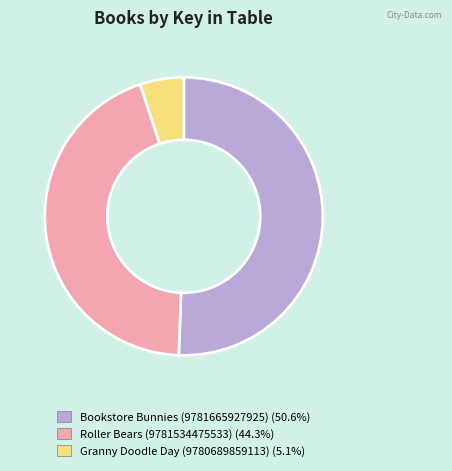

Rank the categories by value from highest to lowest.

Bookstore Bunnies (9781665927925), Roller Bears (9781534475533), Granny Doodle Day (9780689859113)